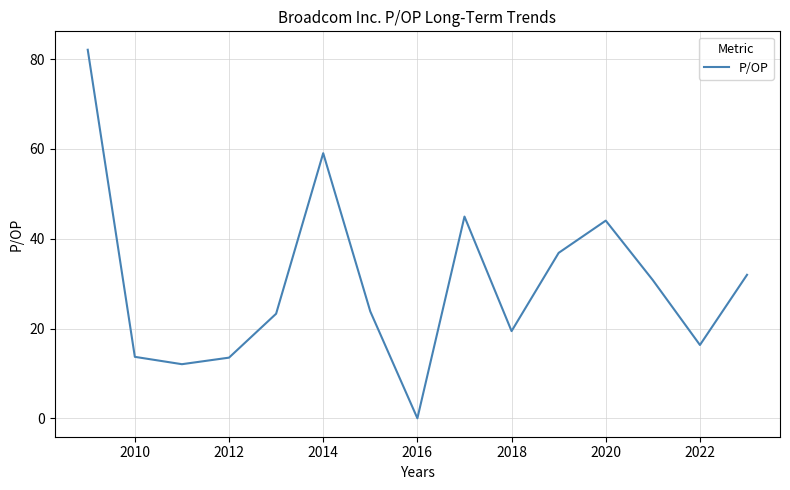

How many interior local peaks (higher than both neighbors) does the data have?

3